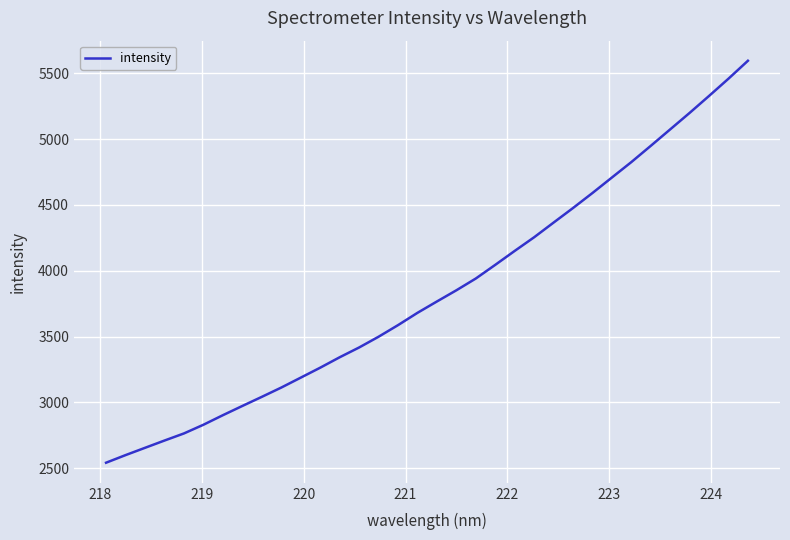

True or false: the data has more than 1 interior local peaks.

False